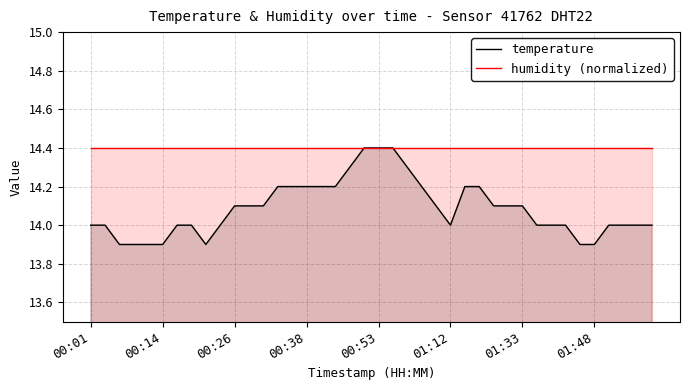

What is the maximum value for temperature?

14.4